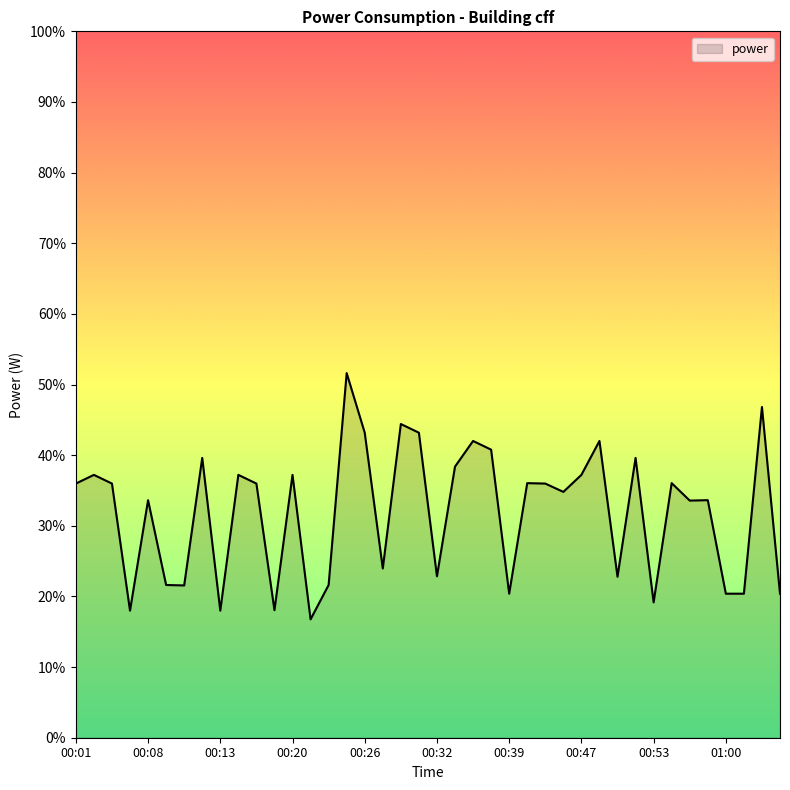

What is the maximum value shown in the chart?

51.6